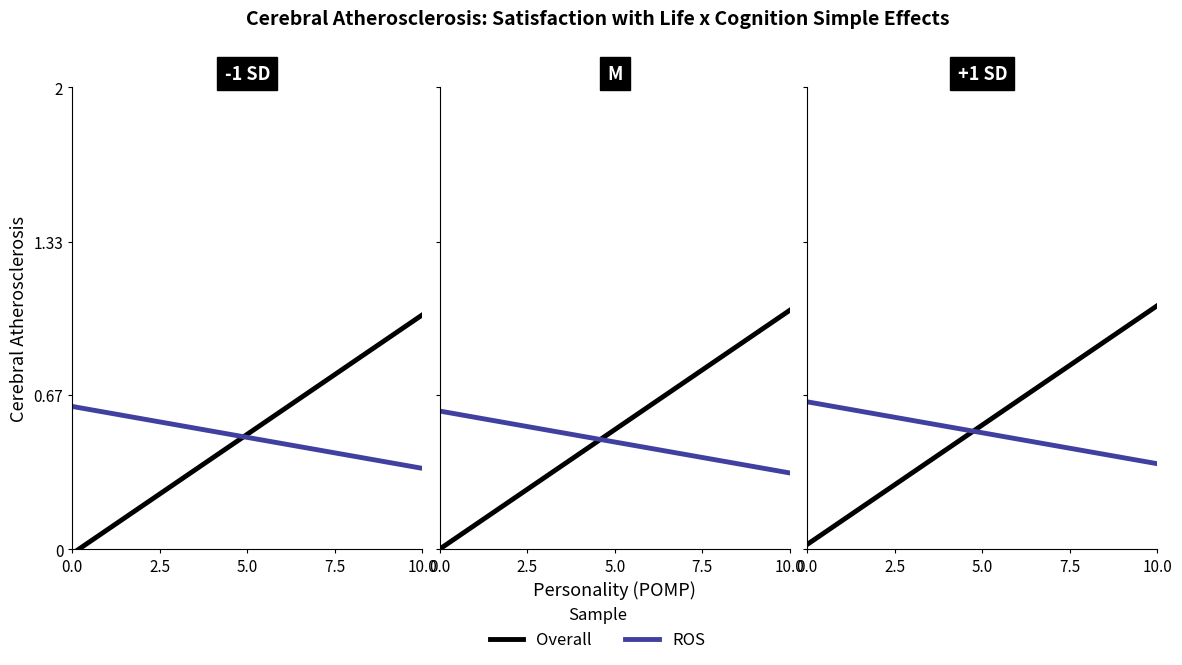

Rank the series by their average value, from highest to lowest.

Overall, ROS